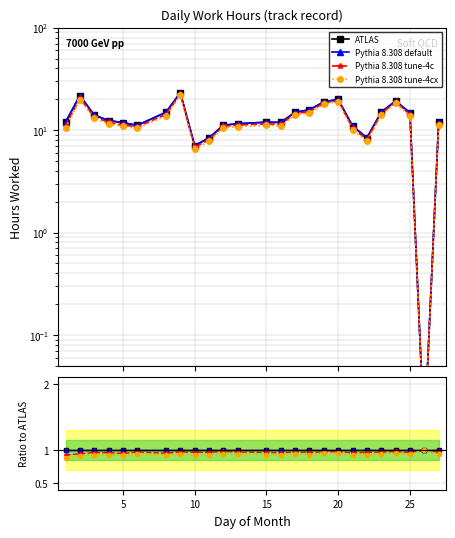

How many lines are shown in the chart?

4